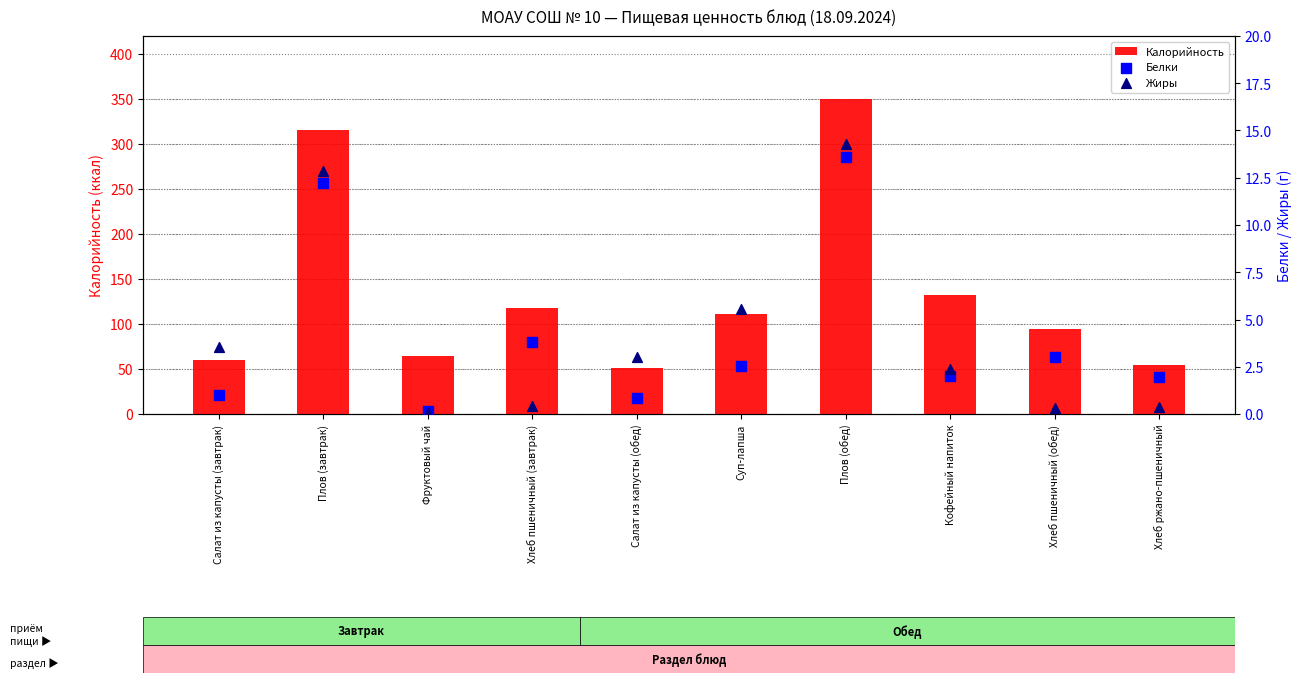

Is the value of Калорийность at Хлеб пшеничный (завтрак) greater than the value of Жиры at Фруктовый чай?

Yes